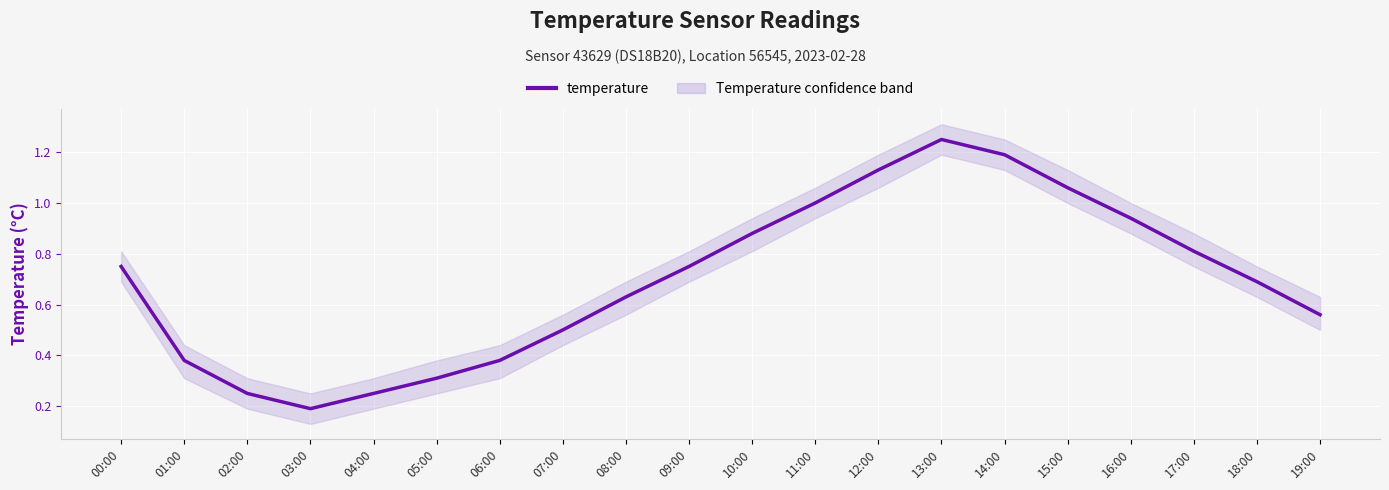

Reading left to right, what are all the values shown in this chart?

00:00=0.8	01:00=0.4	02:00=0.2	03:00=0.2	04:00=0.2	05:00=0.3	06:00=0.4	07:00=0.5	08:00=0.6	09:00=0.8	10:00=0.9	11:00=1.0	12:00=1.1	13:00=1.2	14:00=1.2	15:00=1.1	16:00=0.9	17:00=0.8	18:00=0.7	19:00=0.6